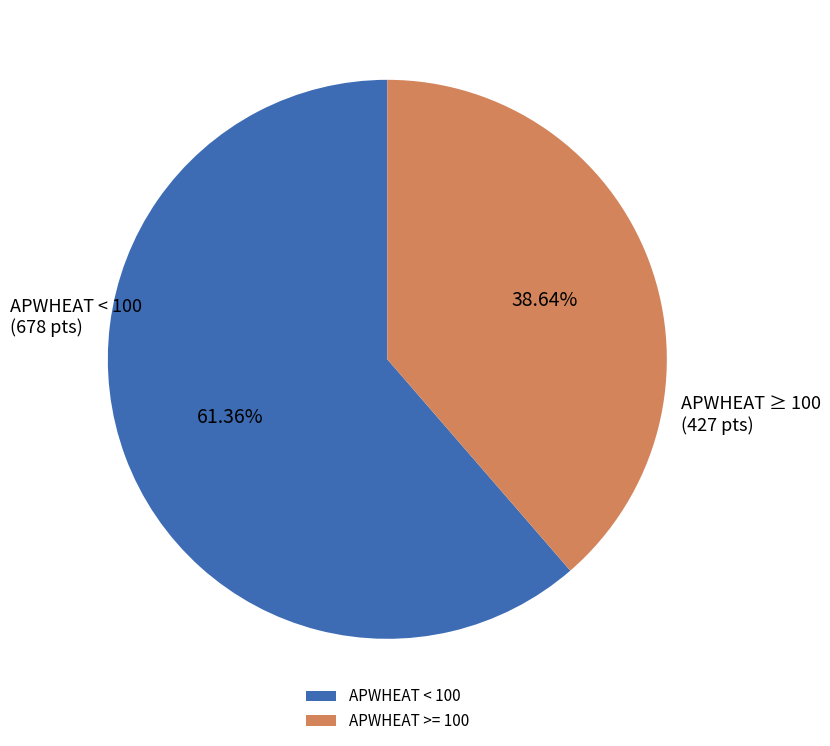

Is the sum of APWHEAT >= 100 and APWHEAT < 100 greater than half?

Yes